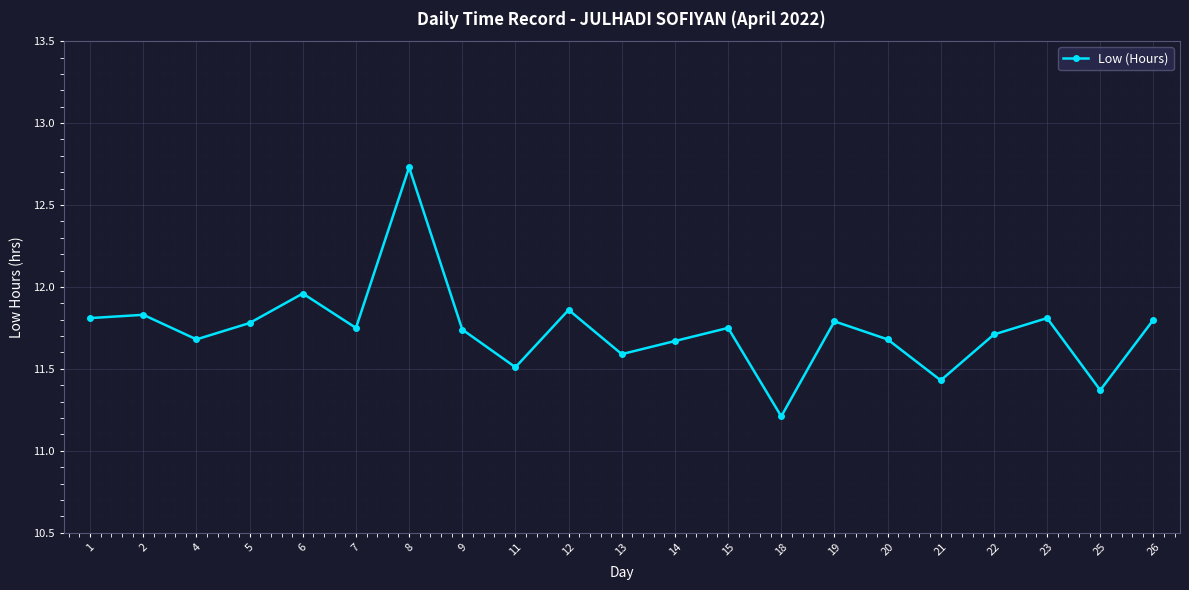

Between 2 and 21, which is larger?

2